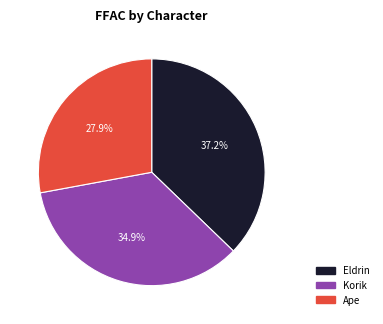

Is there a majority slice in this chart?

No